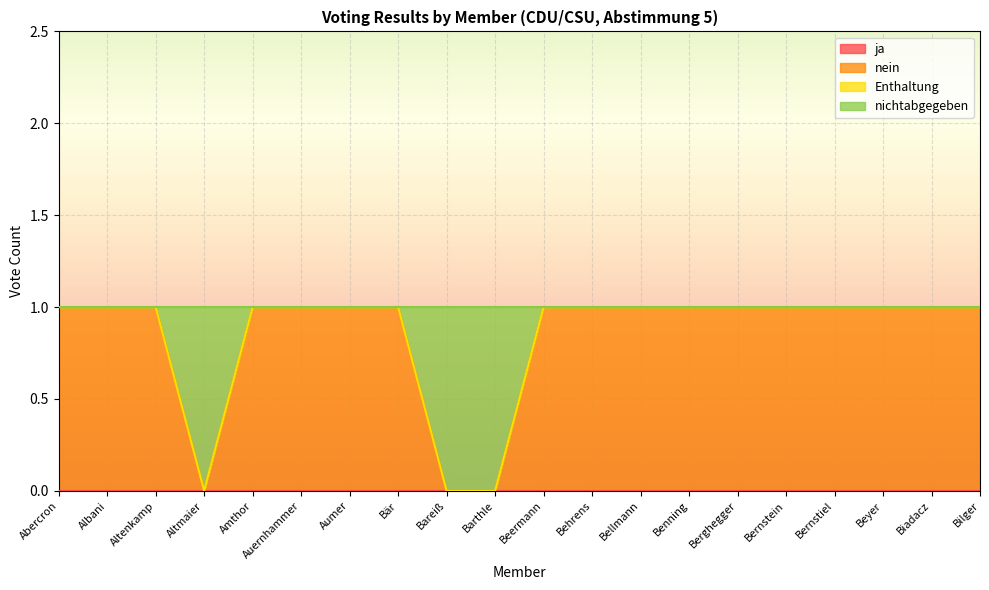

Does the chart display data point markers on the line(s)?

No